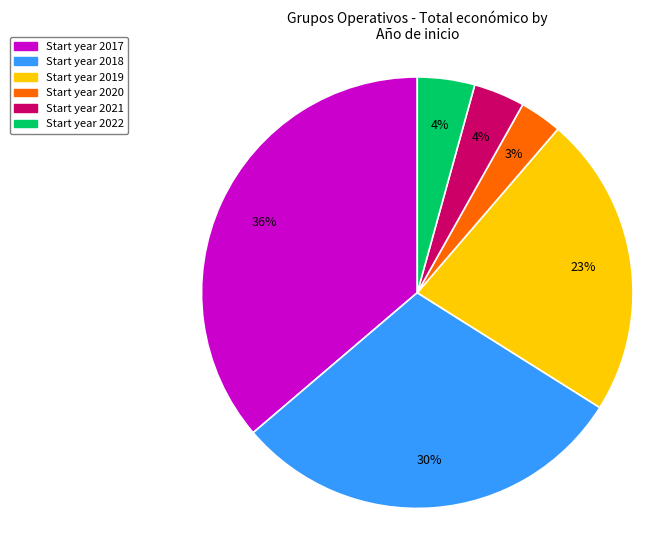

Which category has the biggest portion of the pie?

Start year 2017